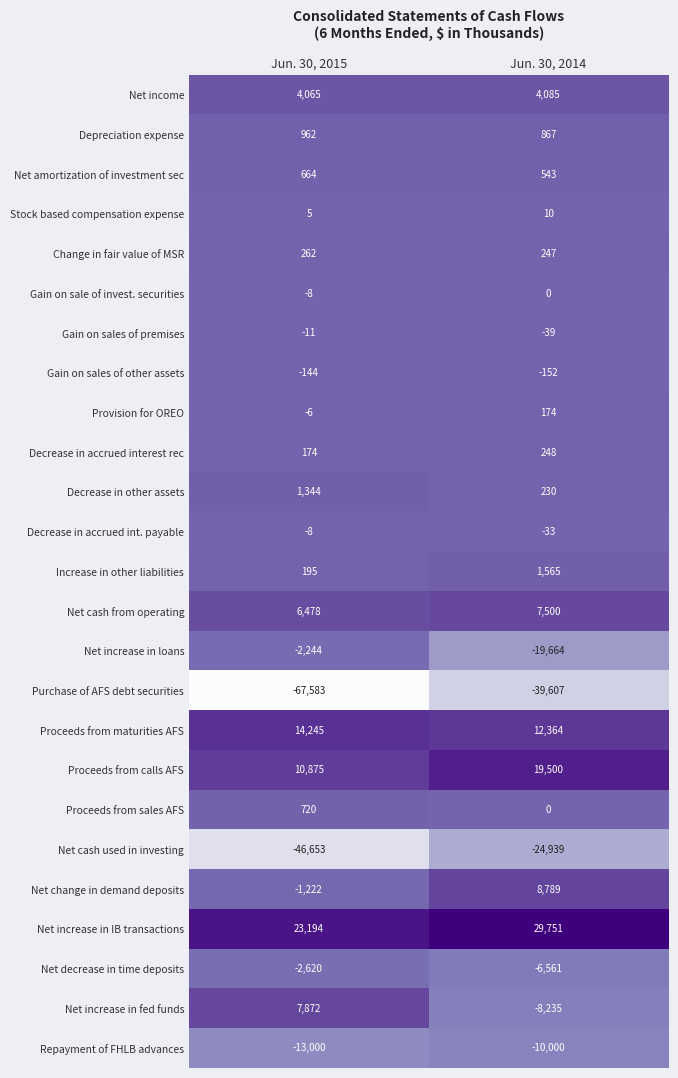

What is the sum of all Decrease in accrued int. payable values?

-41